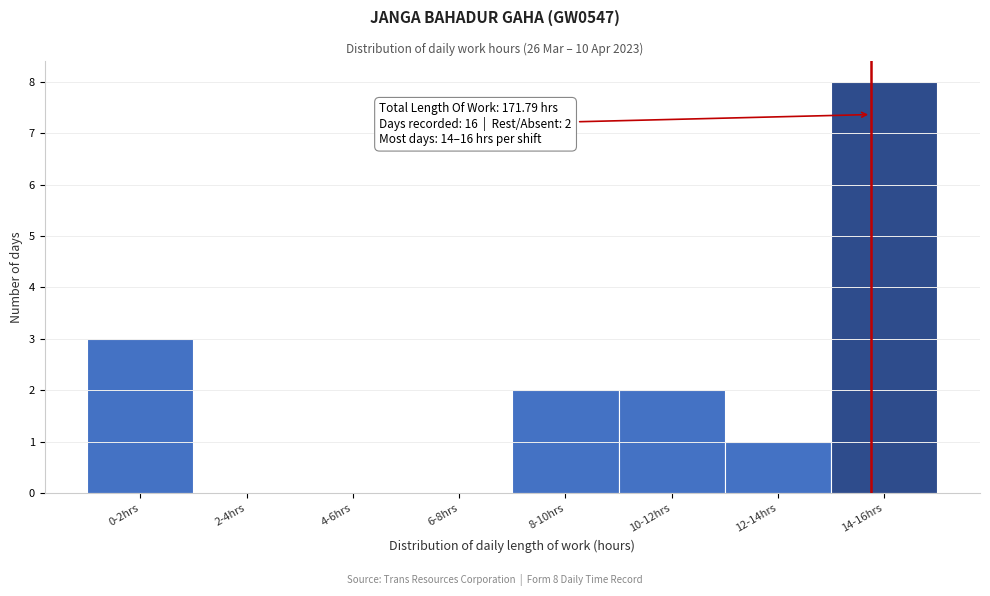

Reading left to right, what are all the values shown in this chart?

0-2hrs=3	2-4hrs=0	4-6hrs=0	6-8hrs=0	8-10hrs=2	10-12hrs=2	12-14hrs=1	14-16hrs=8